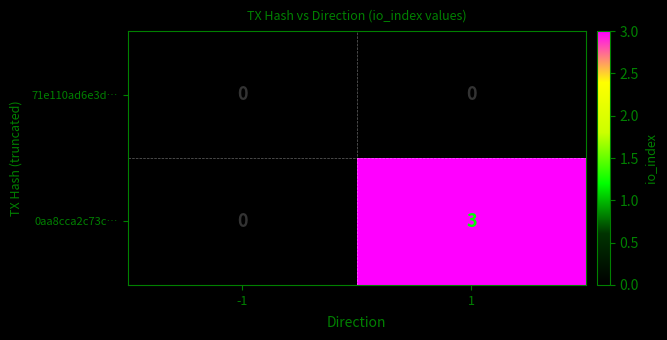

How many series are shown in this chart?

2